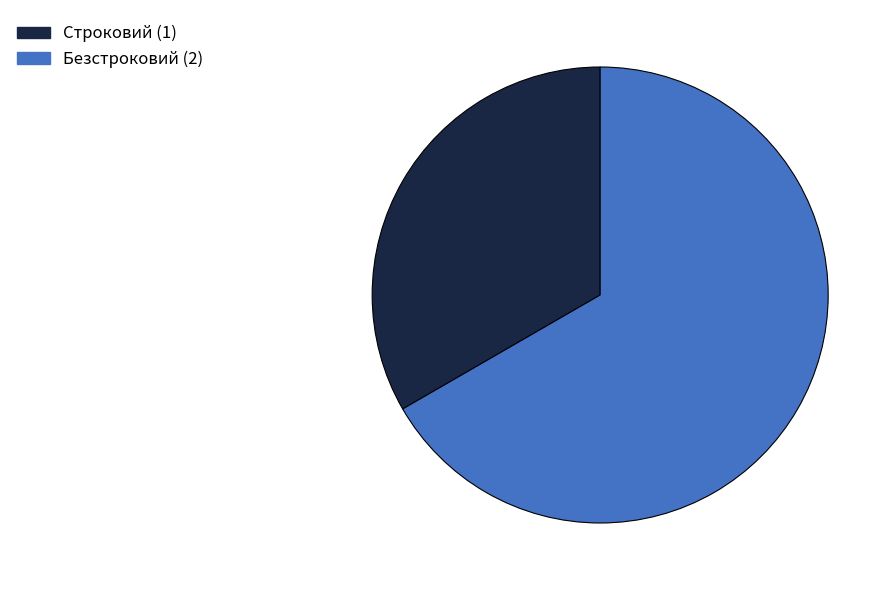

Is it true that Строковий is 21% of the pie?

False